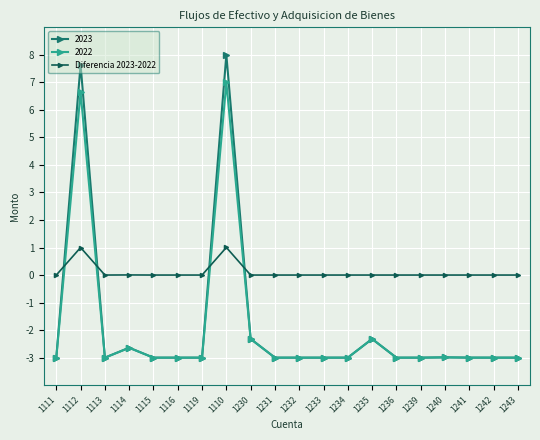

At which category does 2022 reach its first local peak?

1112